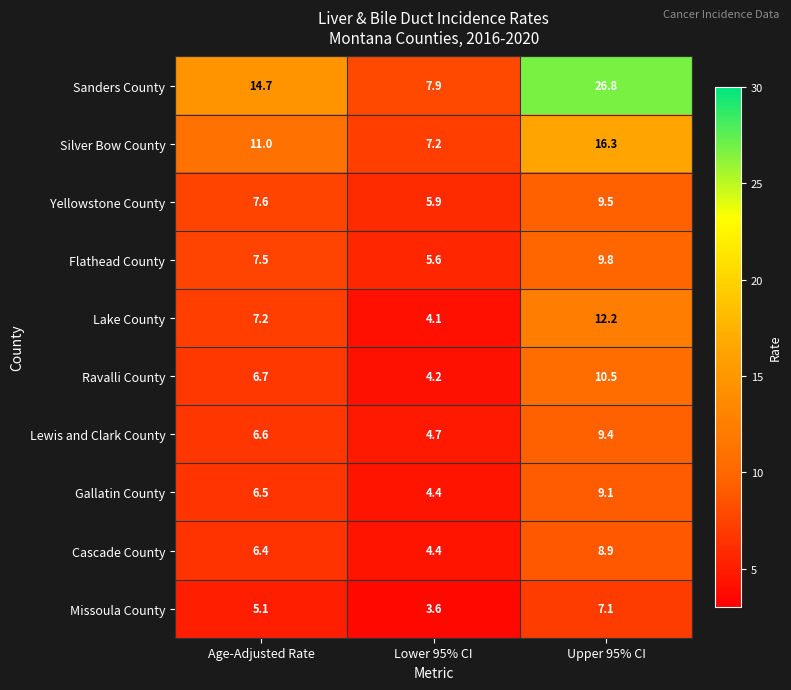

What is the sum of all Yellowstone County values?

23.0